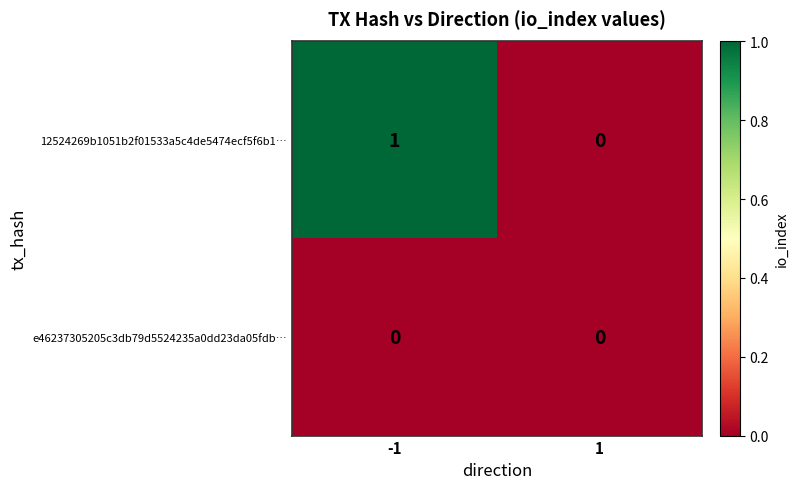

What is the greatest value displayed?

1